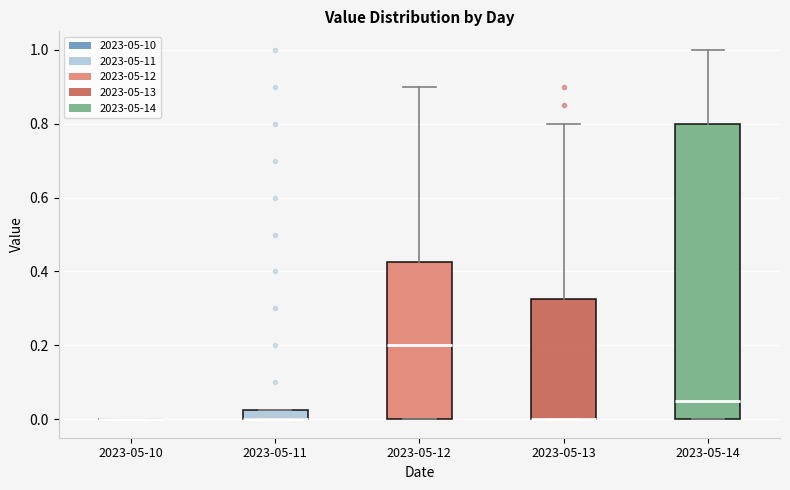

Where is the lower edge of the box for 2023-05-11 on the y-axis? The values are not printed on the chart, so give them approximately, as read against the axis.

0.00